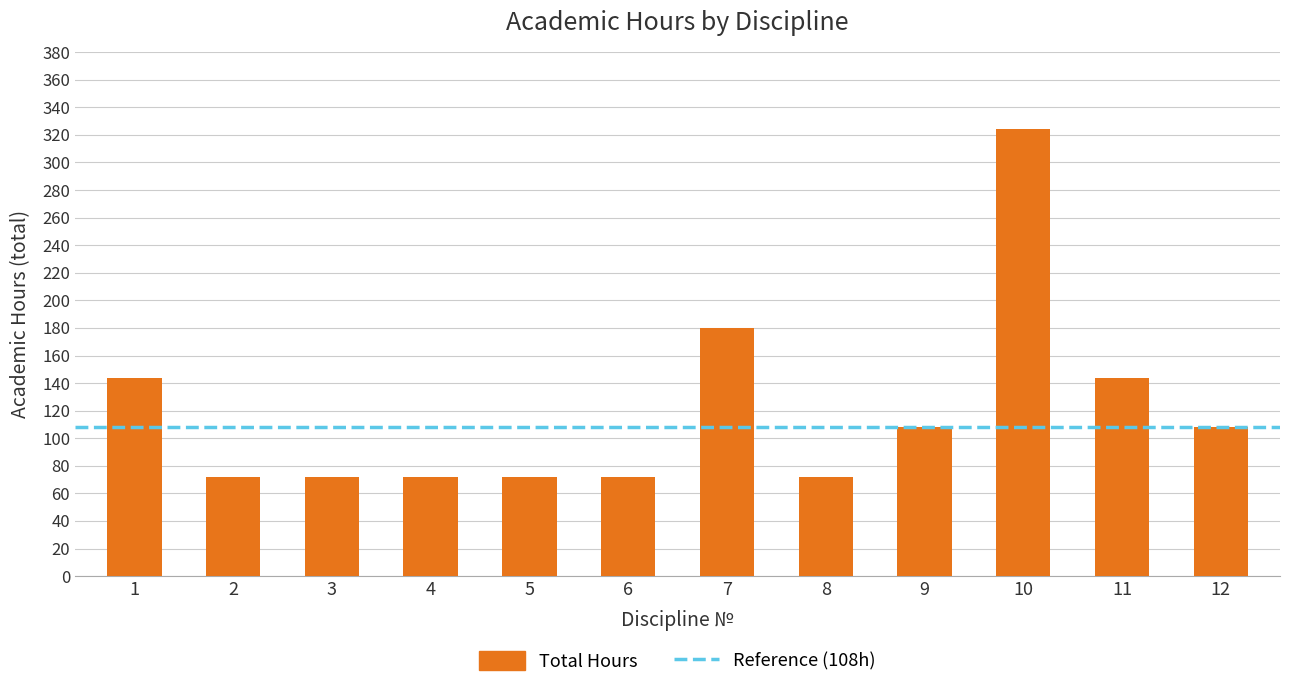

What is the change in value from 7 to 12?

-72